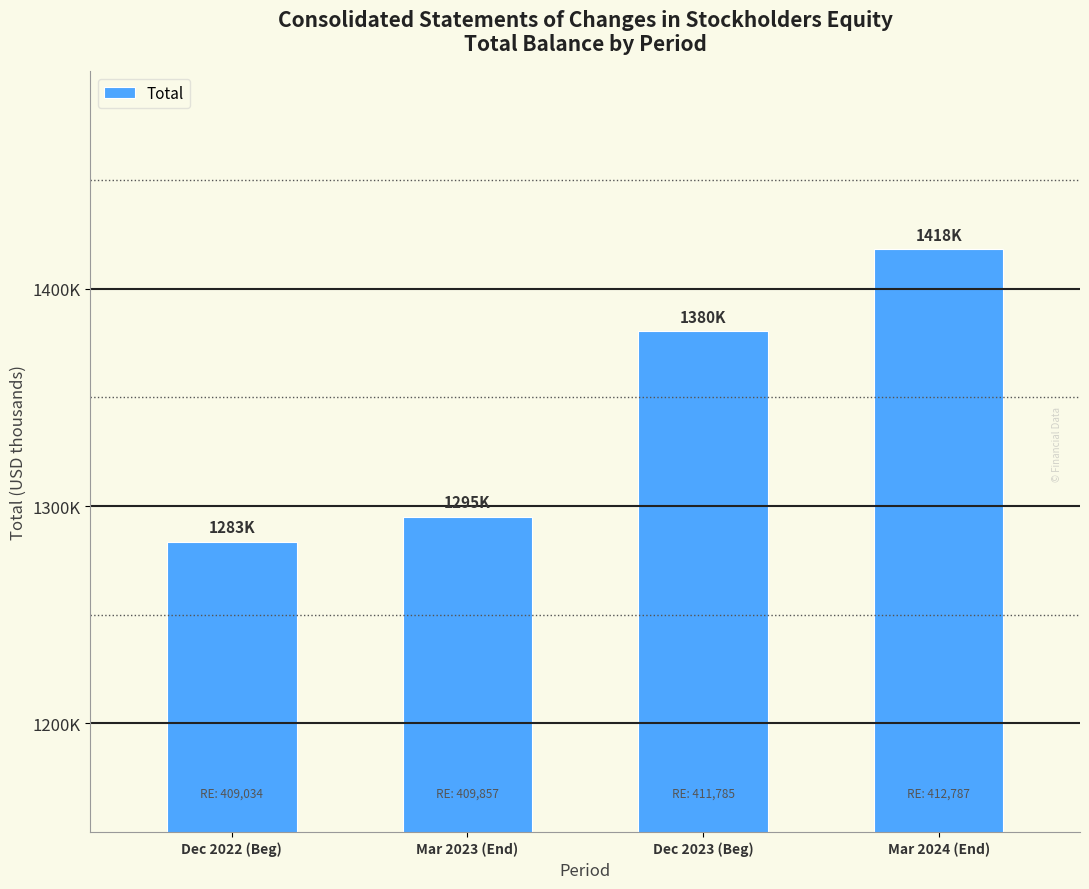

List the labels in order of value, largest first.

Mar 2024 (End), Dec 2023 (Beg), Mar 2023 (End), Dec 2022 (Beg)